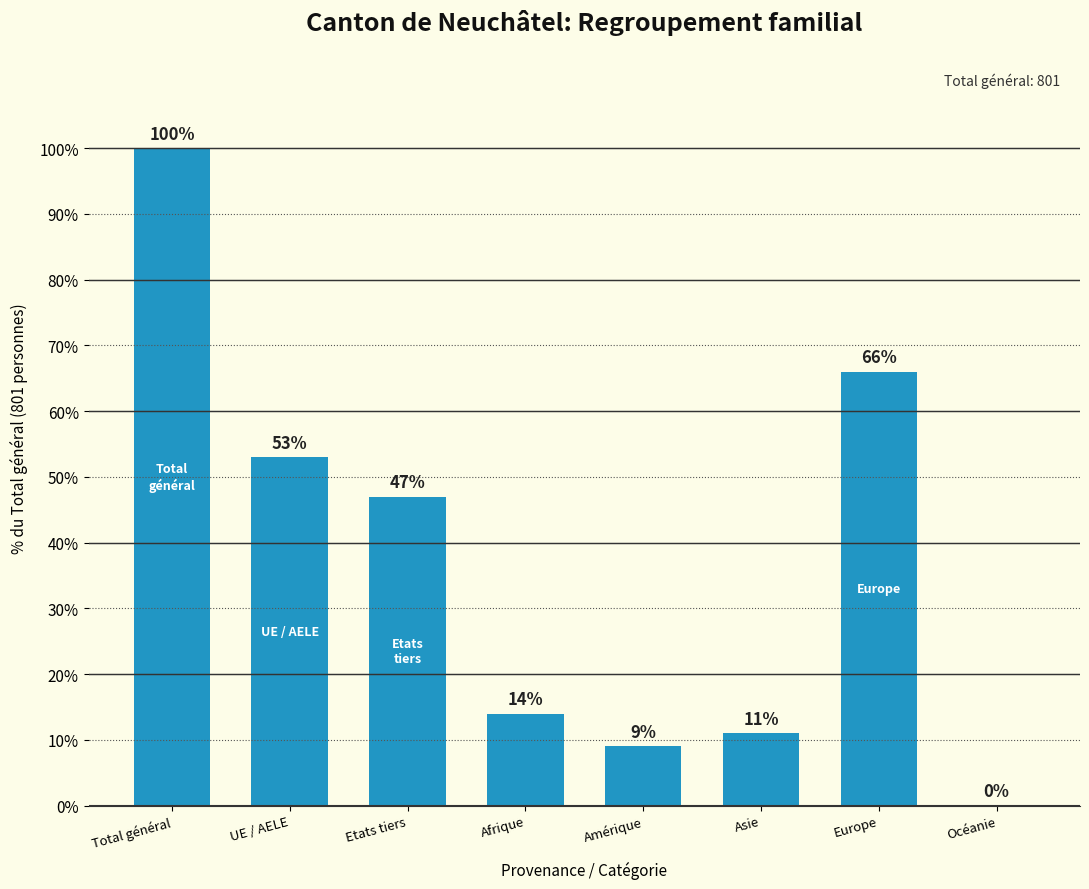

What is the approximate value at Total général, to the nearest 10?

100